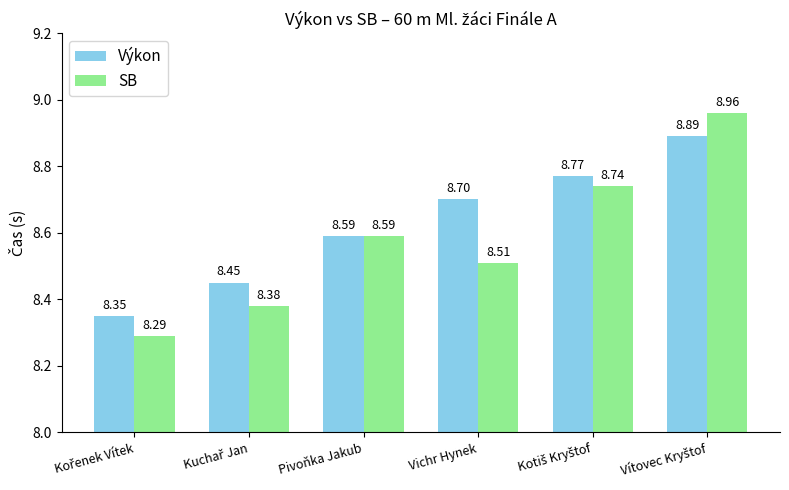

Which series has the largest total across all categories?

Výkon